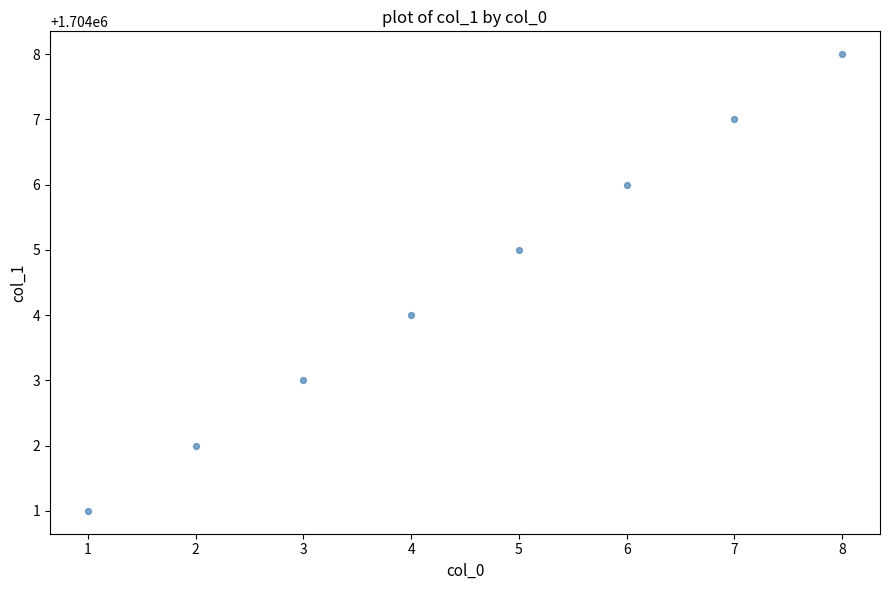

What is the range of Y values (max minus min)?

7